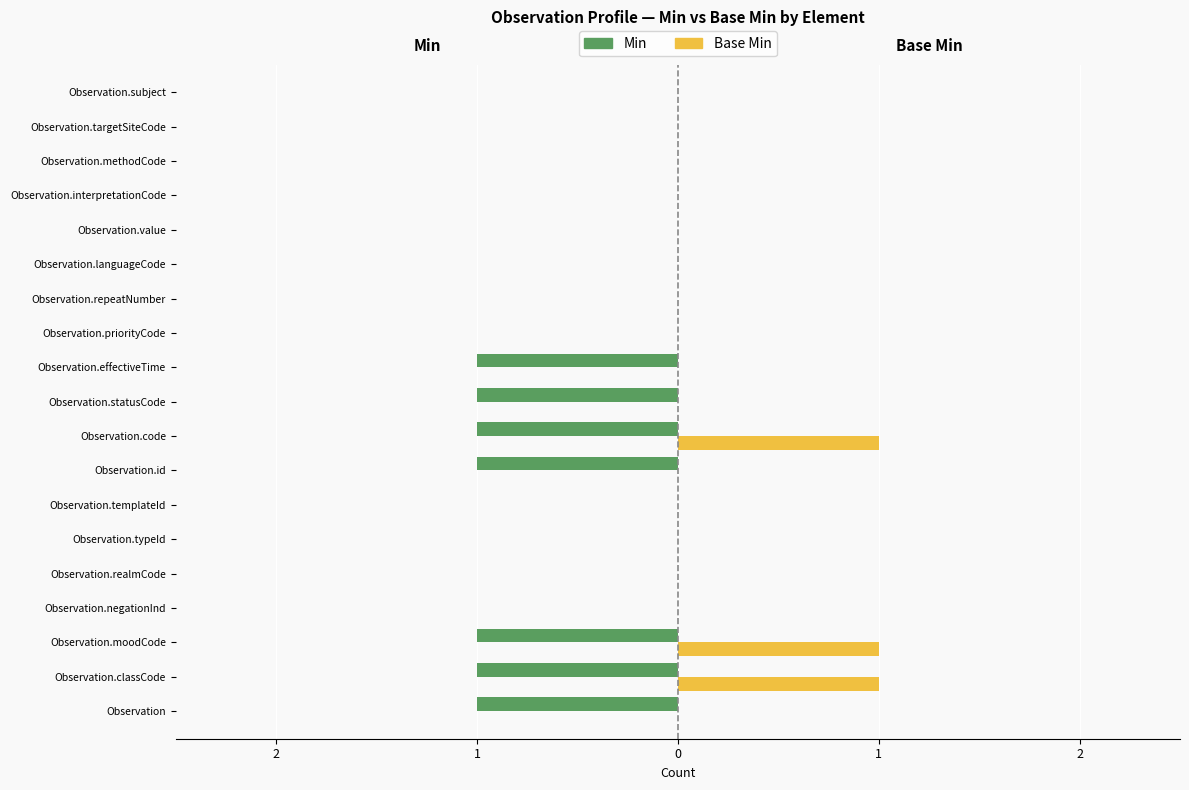

What is the highest value of the Base Min series?

1